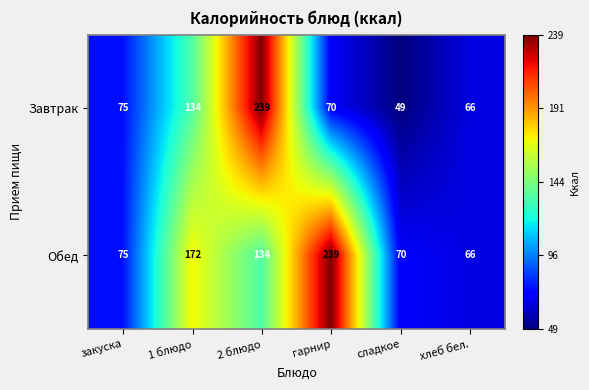

True or false: Завтрак has a value of 90 at хлеб бел..

False